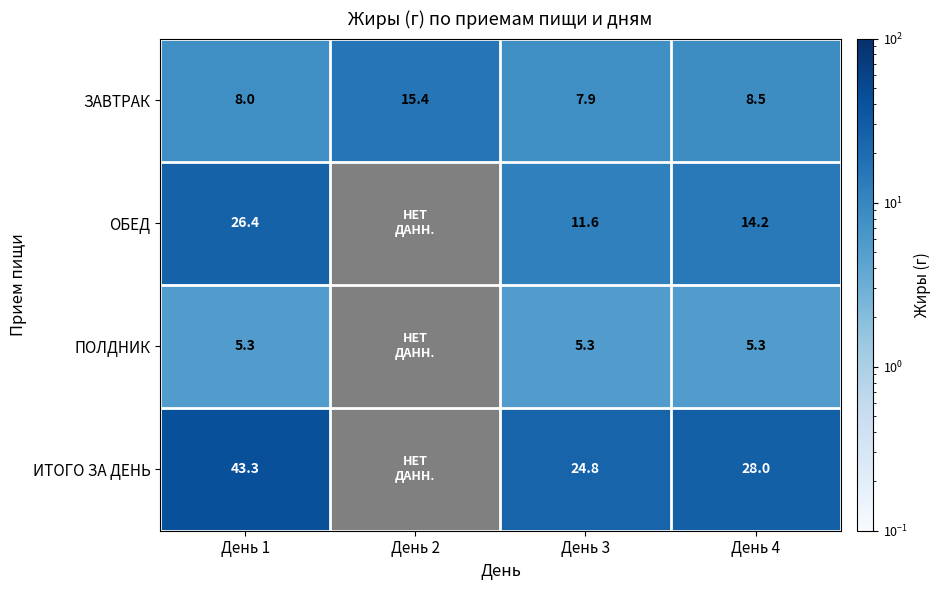

What is the maximum value shown in the chart?

43.3